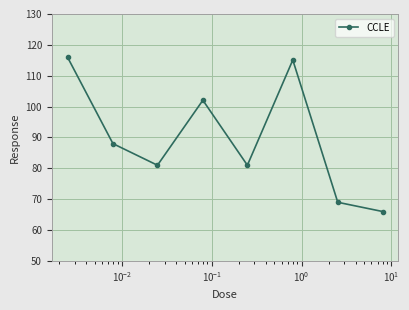

What is the sum of all values?

718.2